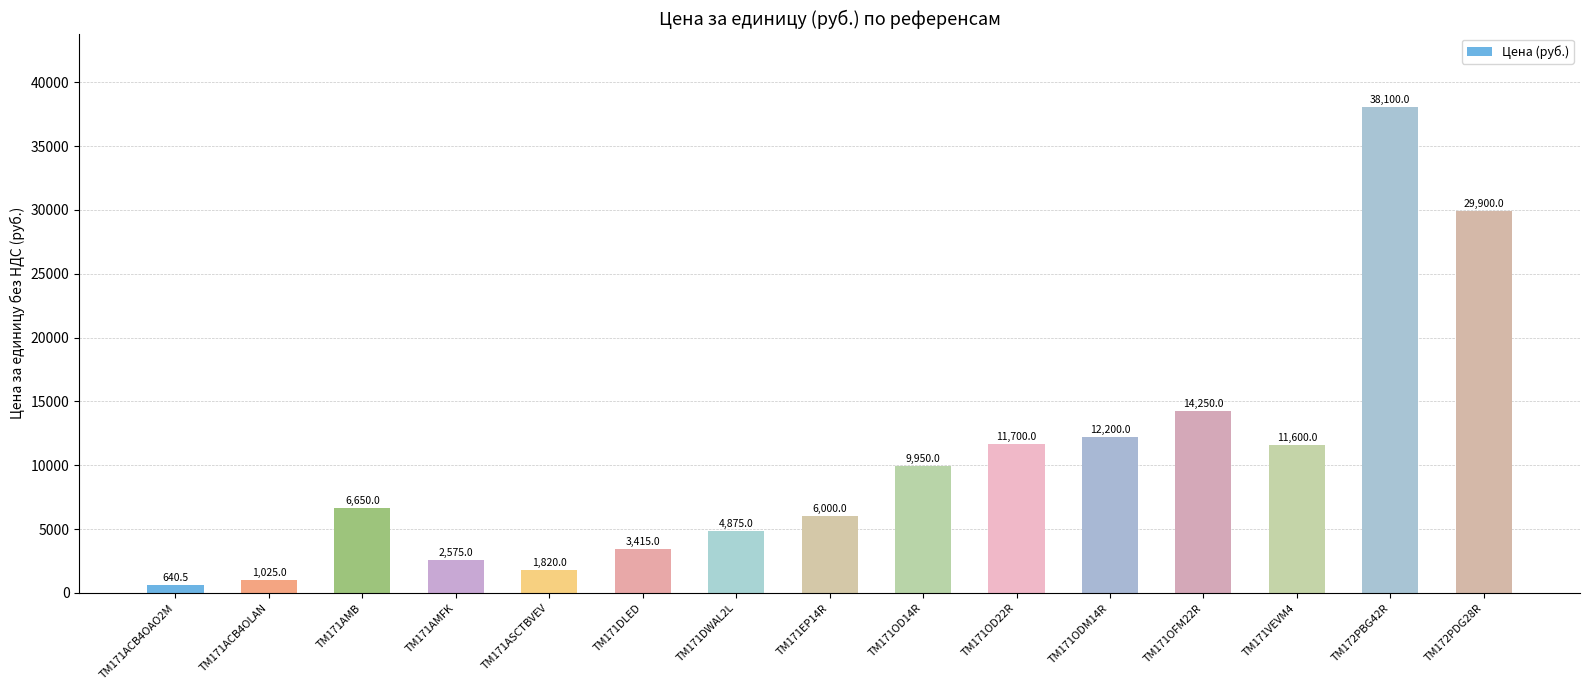

What is the label of the 14th bar from the right?

TM171ACB4OLAN